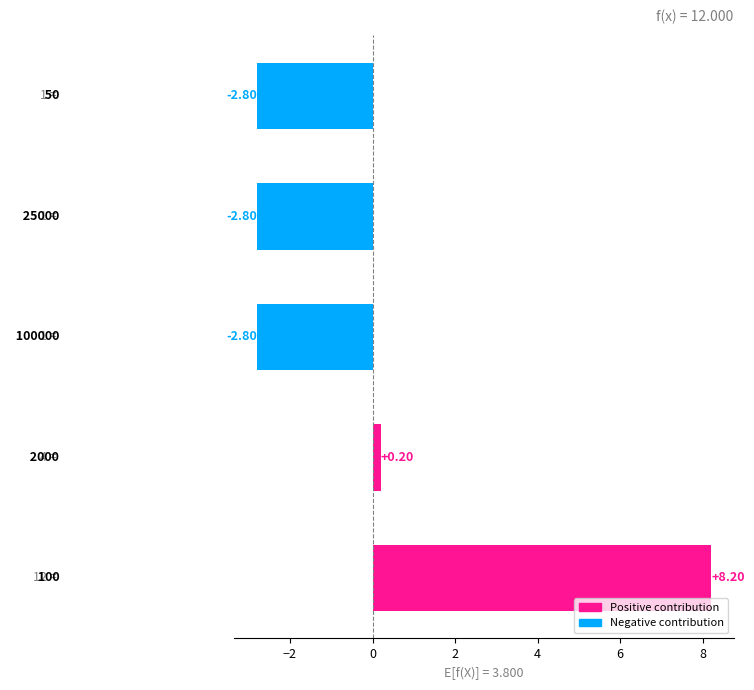

How many categories are shown in the chart?

5